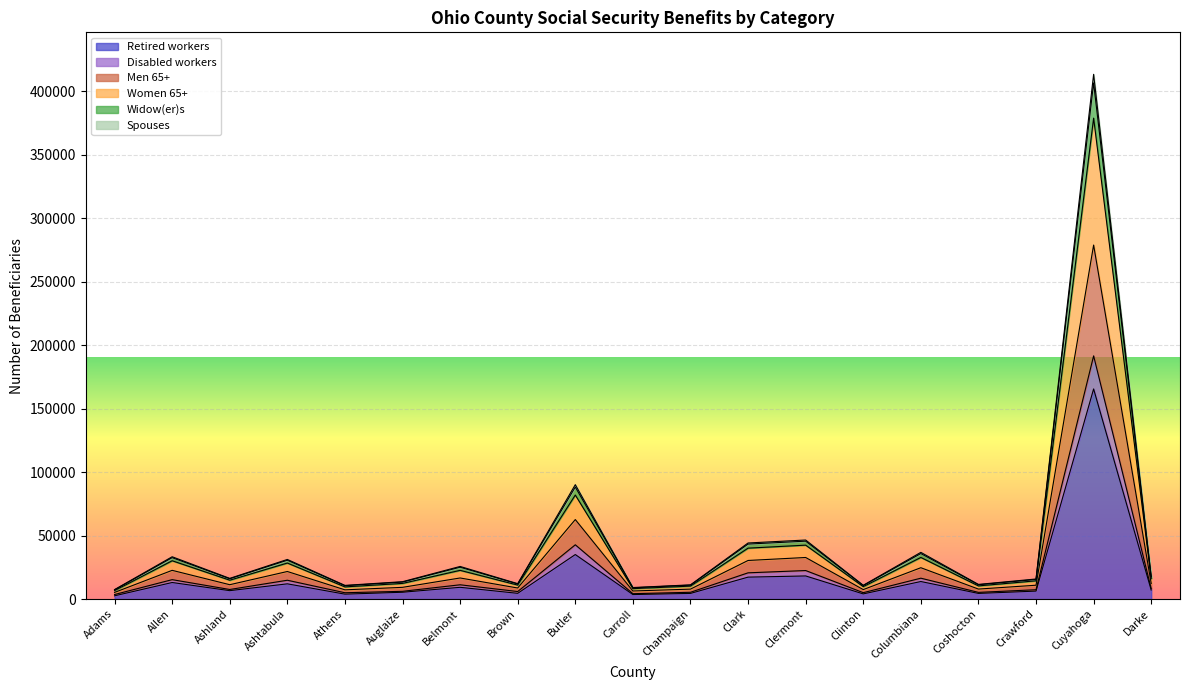

What is the difference between the highest and lowest values at Belmont?

16433